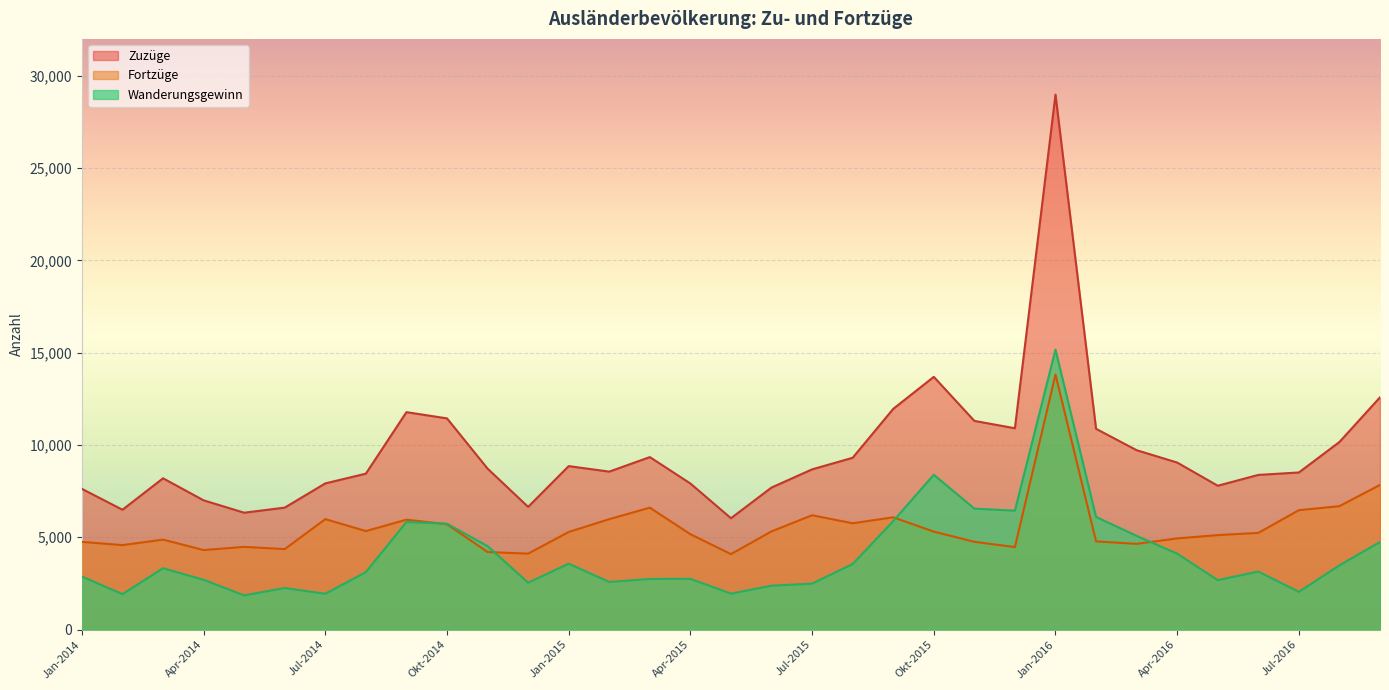

How many values in the Zuzüge series are below 8678?

16